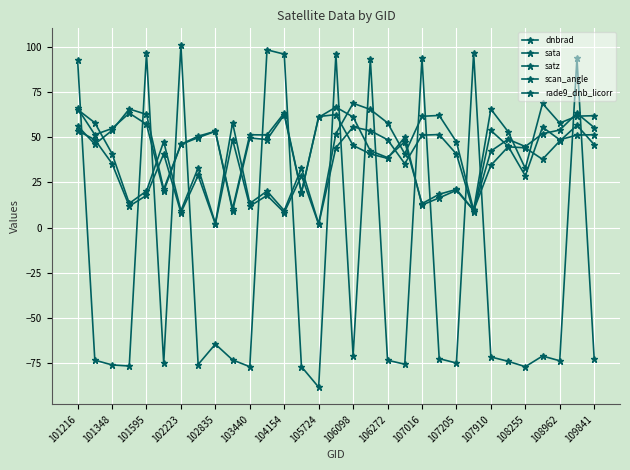

Count the number of data series in this chart.

5